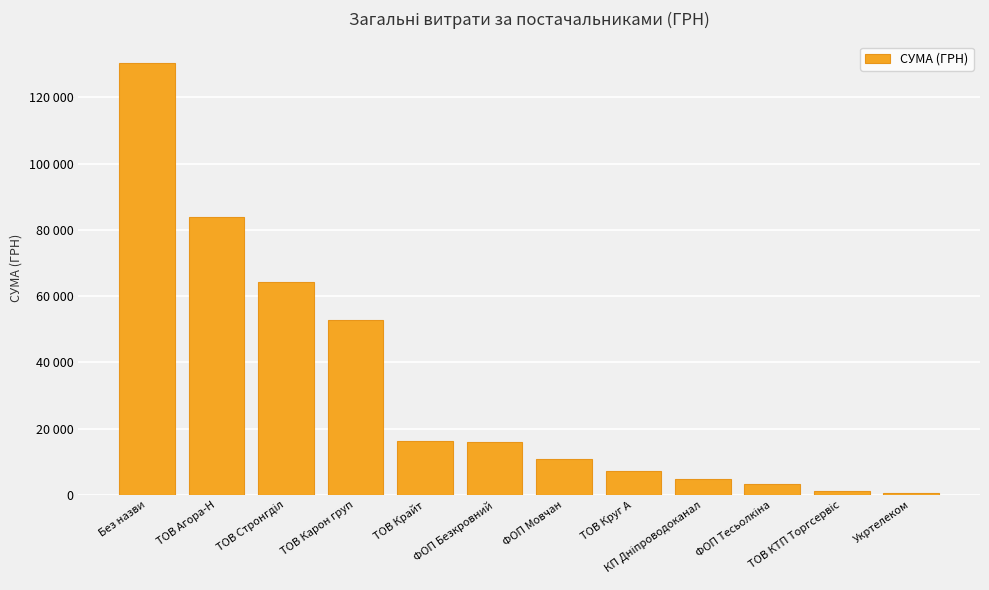

Where is the data nearest to the value 65421?

ТОВ Стронгділ